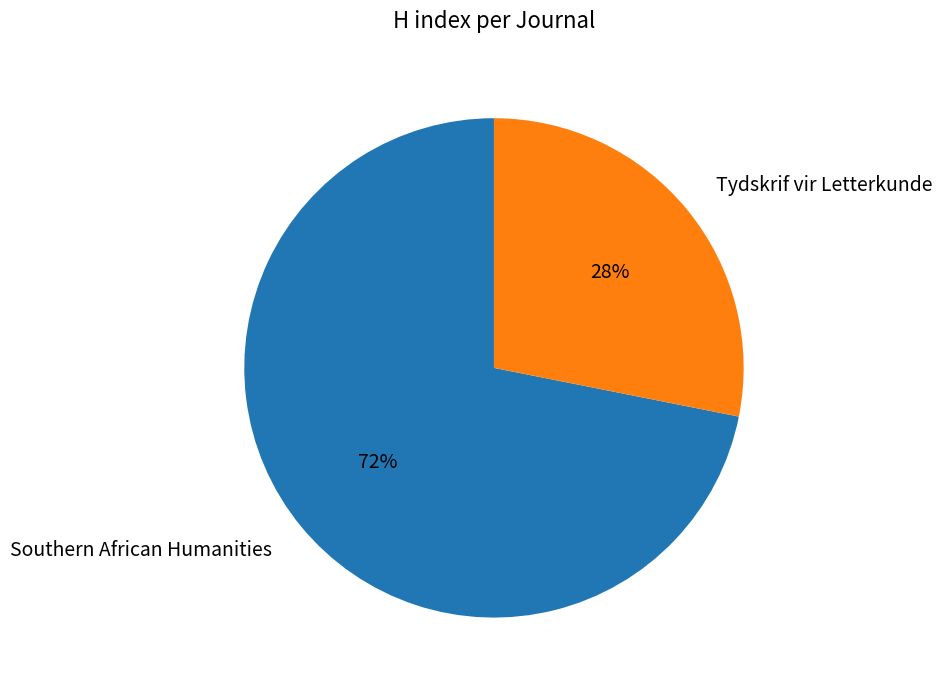

Combined, do Tydskrif vir Letterkunde and Southern African Humanities account for over 50%?

Yes